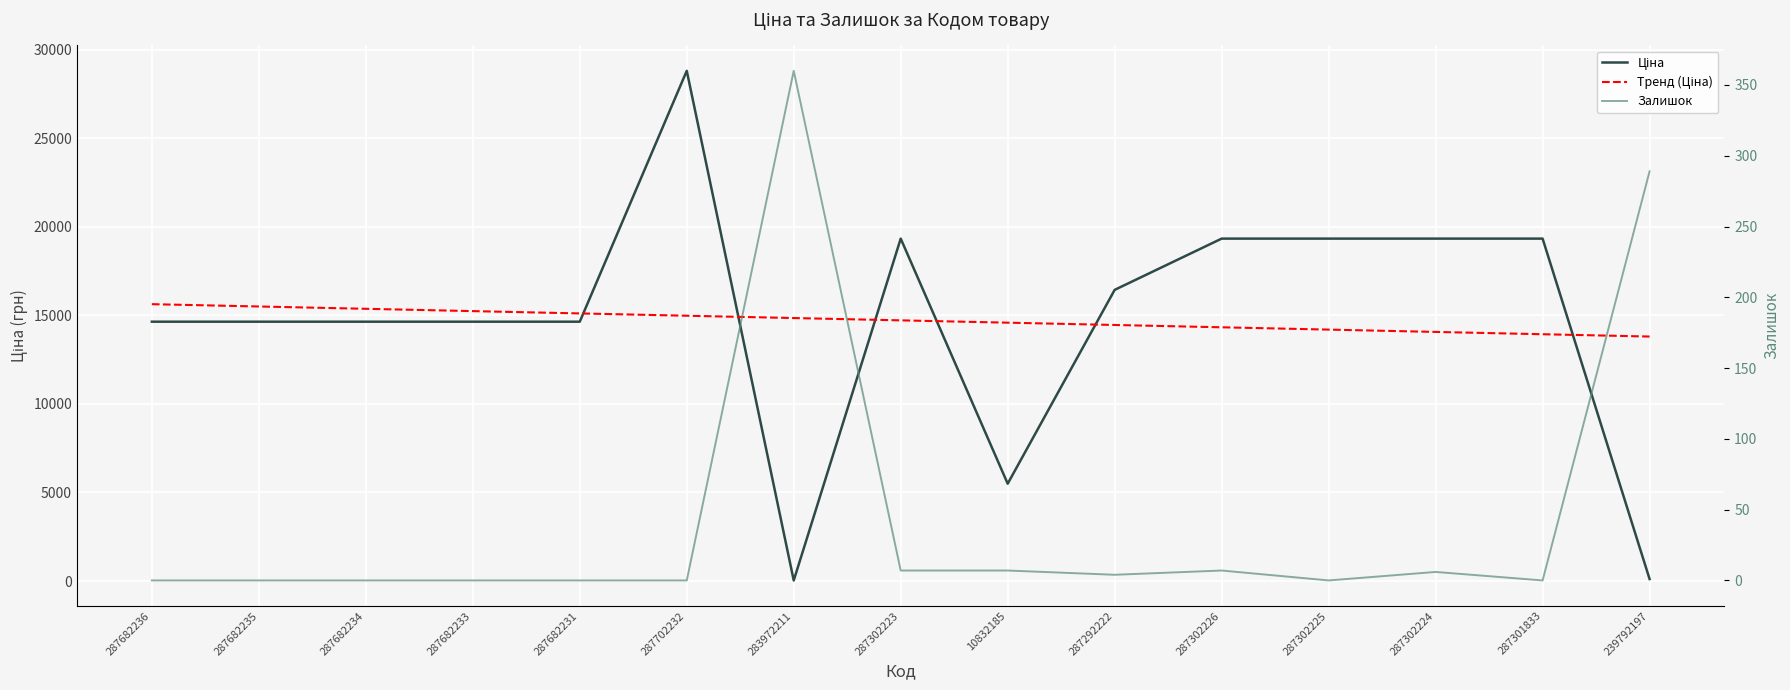

Which category has the lowest value in the Залишок series?

287682236